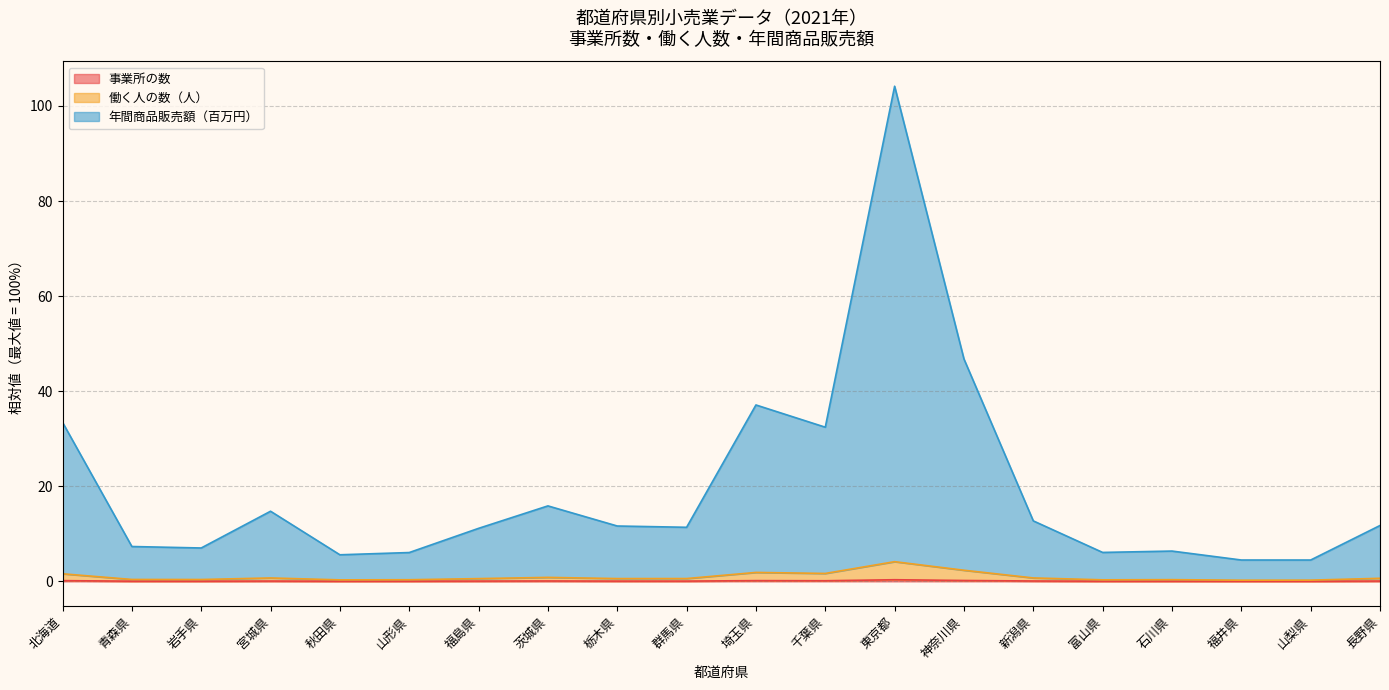

What is the spread (max minus min) of values at 北海道?

33.3